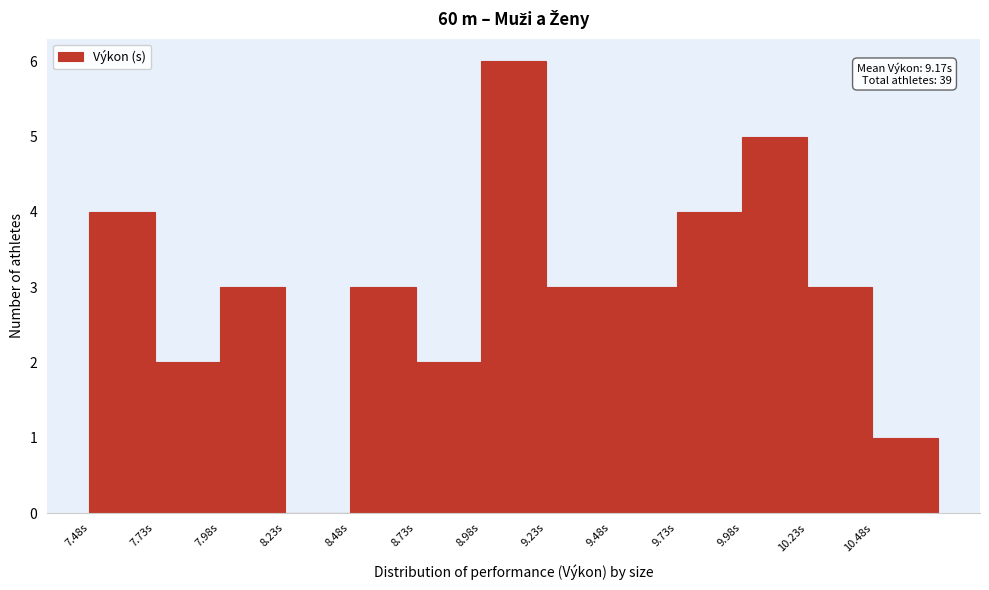

Which range on the x-axis has the tallest bar?

8.98 to 9.23